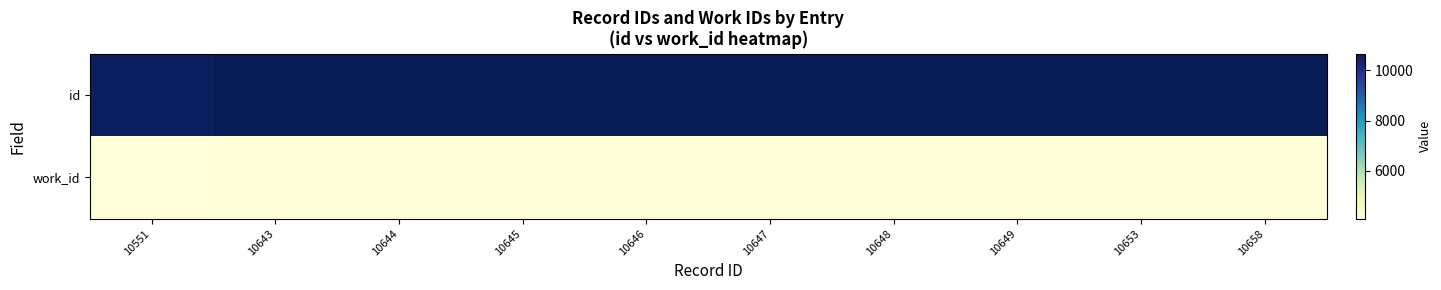

At 10646, list the series in order from largest to smallest.

id, work_id